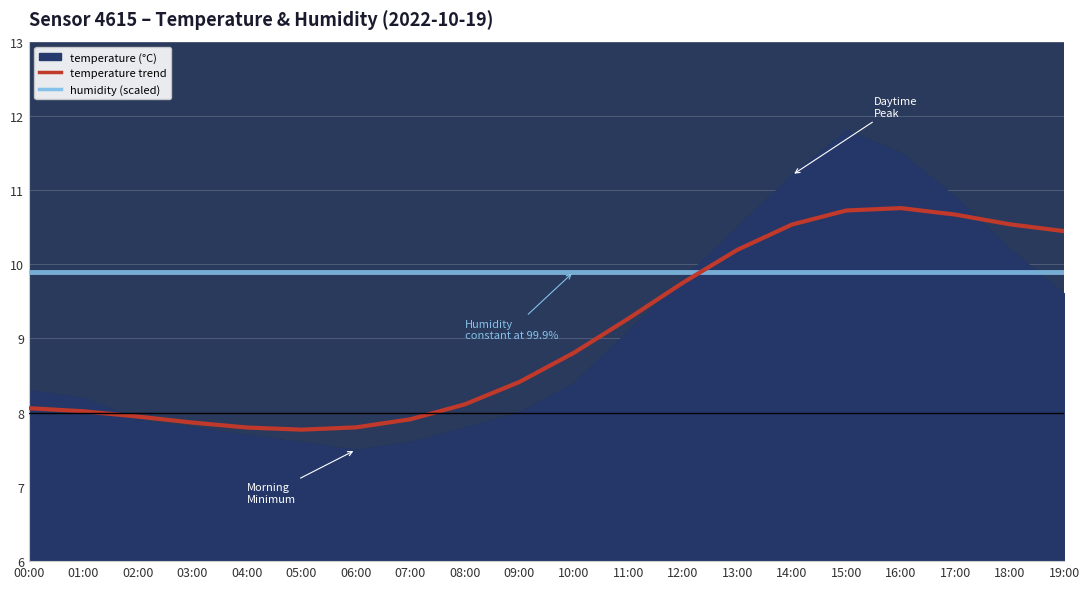

Which series has the largest total across all categories?

humidity (trend)